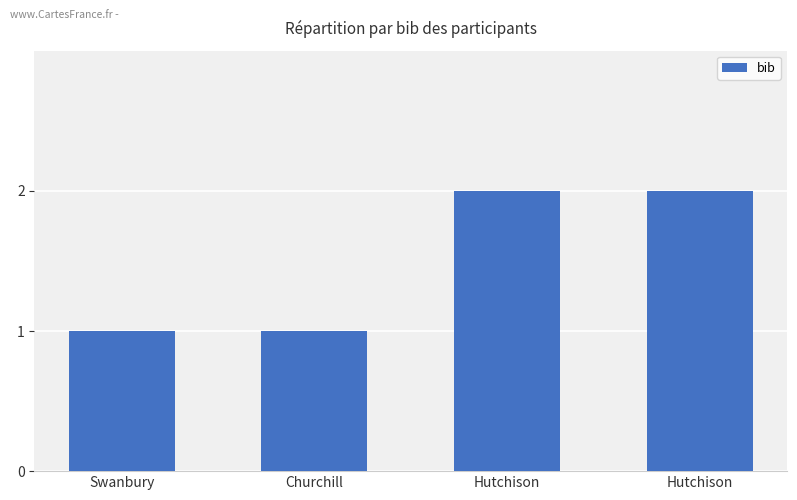

True or false: the data shows 2 at Hutchison.

True